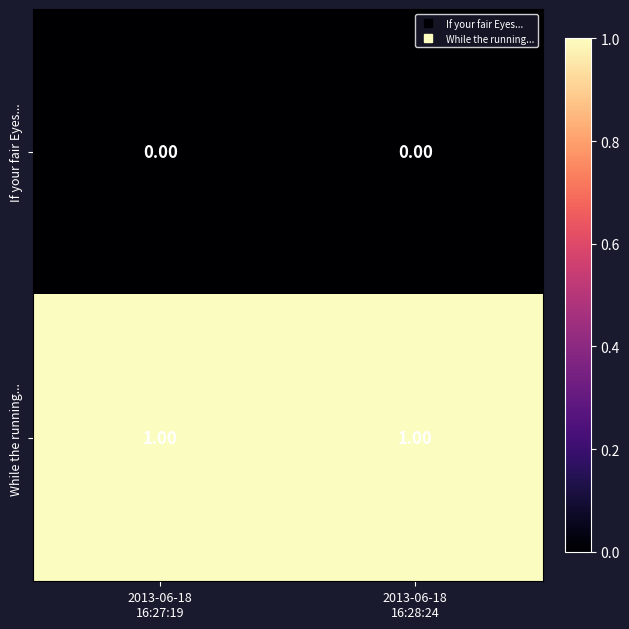

List the series in order of their peak value, highest first.

While the running..., If your fair Eyes...